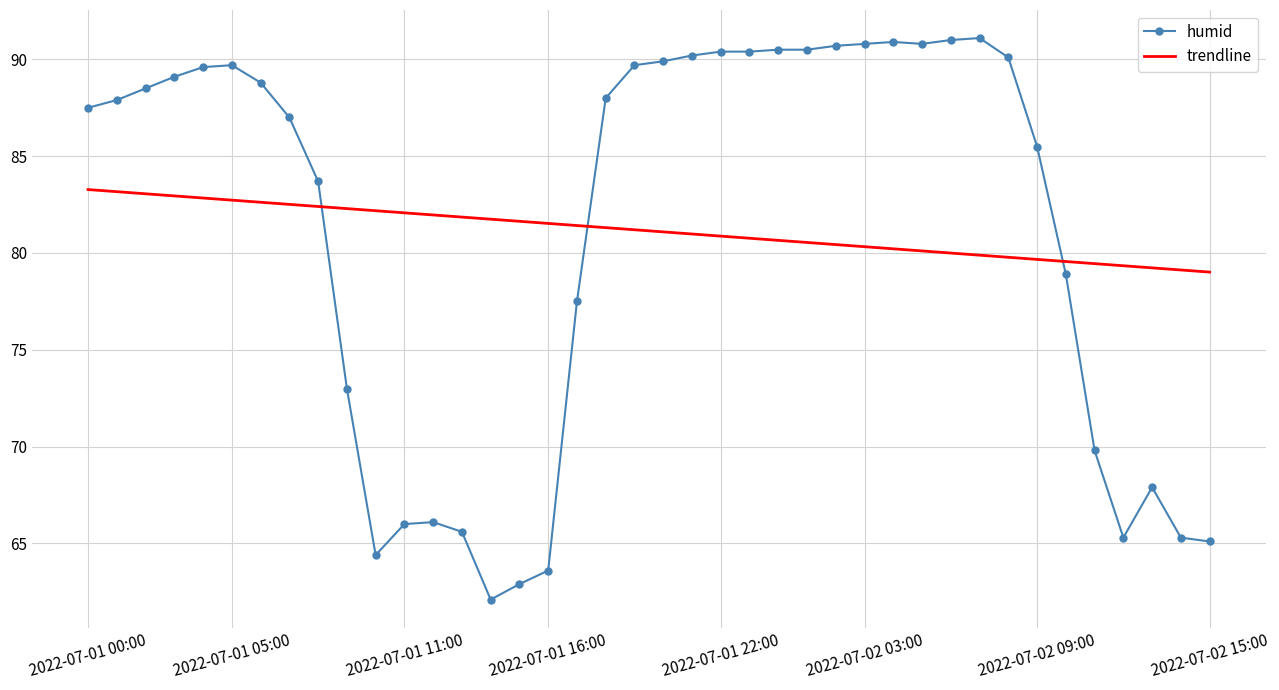

What is the difference between the maximum and minimum values in the trendline series?

4.3